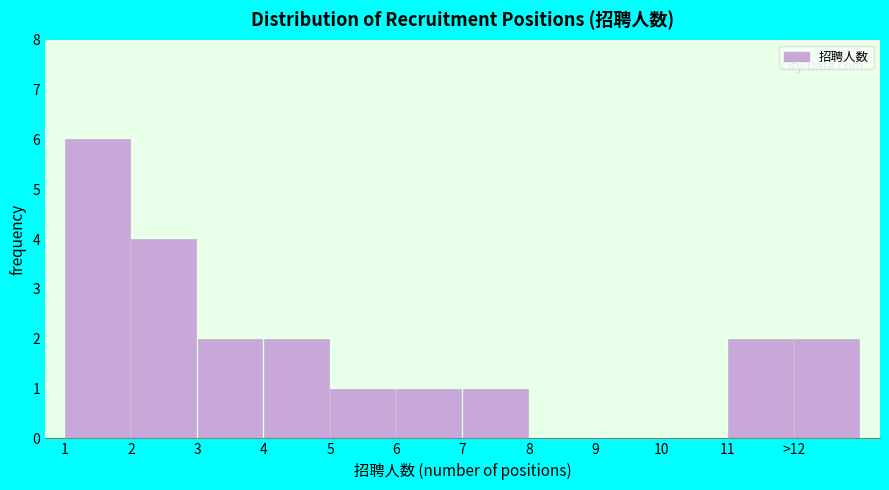

Reading right to left, transcribe all the data shown in this chart.

>12=2	11=2	10=0	9=0	8=0	7=1	6=1	5=1	4=2	3=2	2=4	1=6